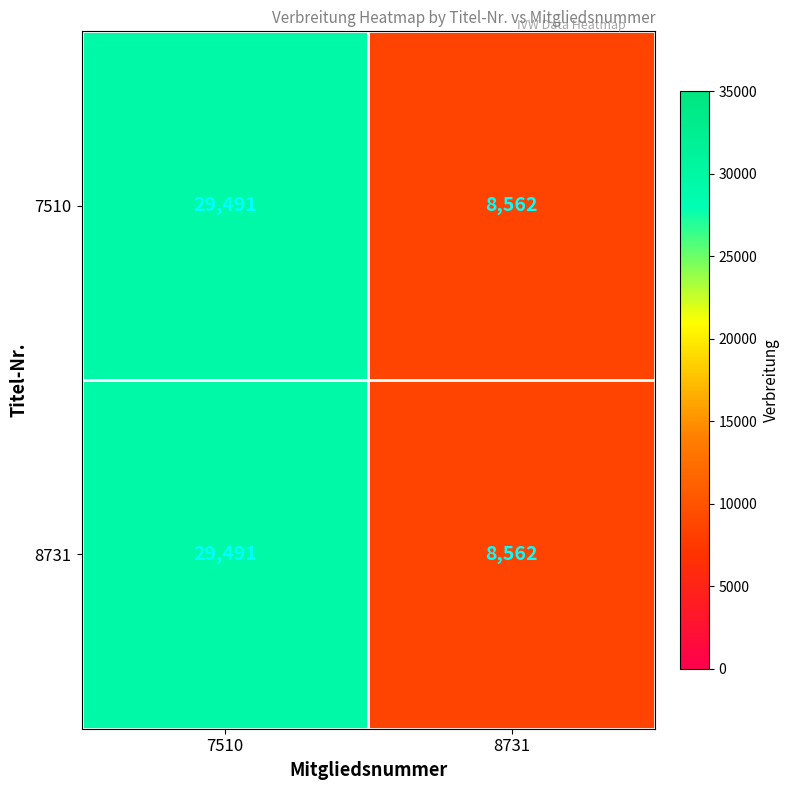

What is the total value across all series at 7510?

58982